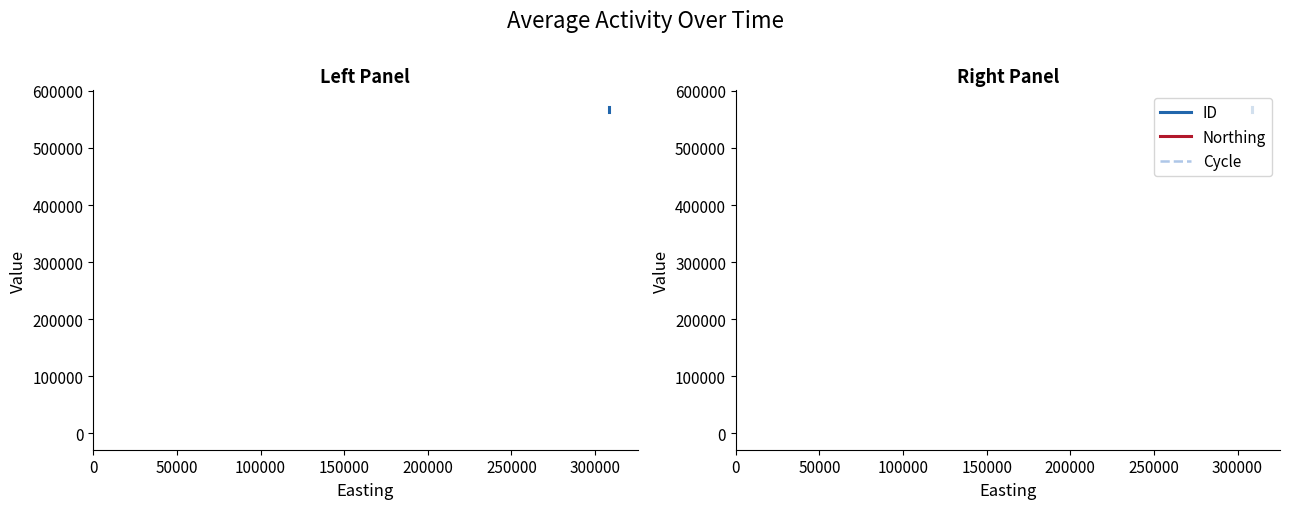

What is the sum of the Northing values at 100000 and 50000?

1031686